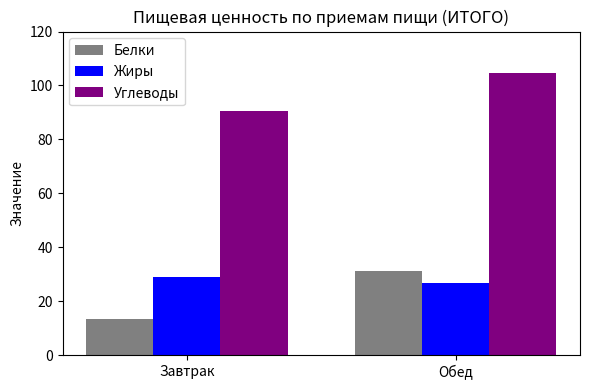

What is the label of the 1st bar from the right?

Обед